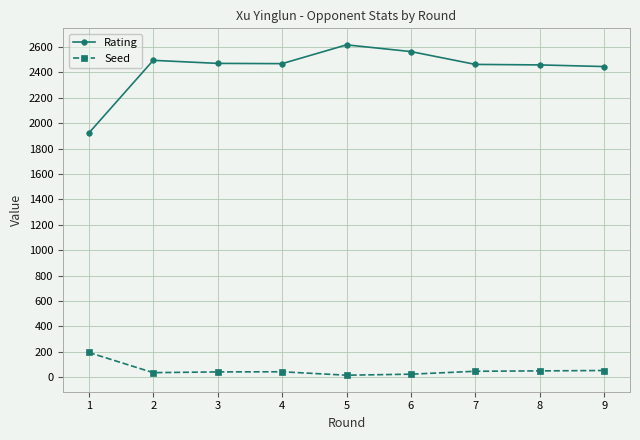

What is the average value of the Rating series?

2434